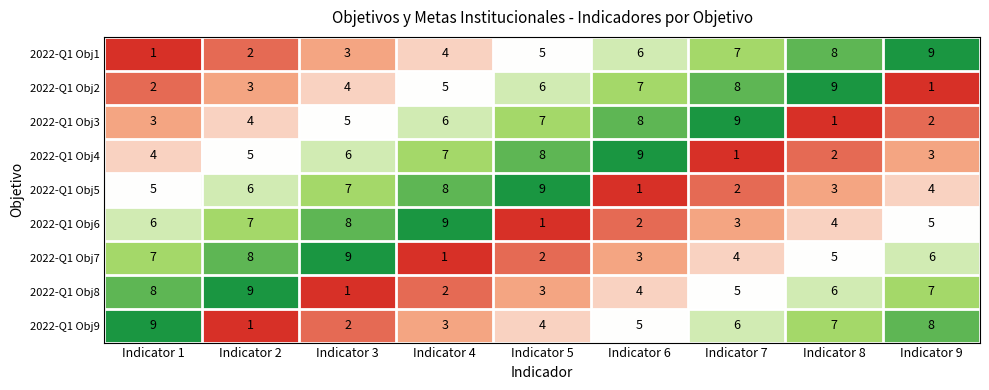

What is the difference between the highest and lowest values at Indicator 1?

8